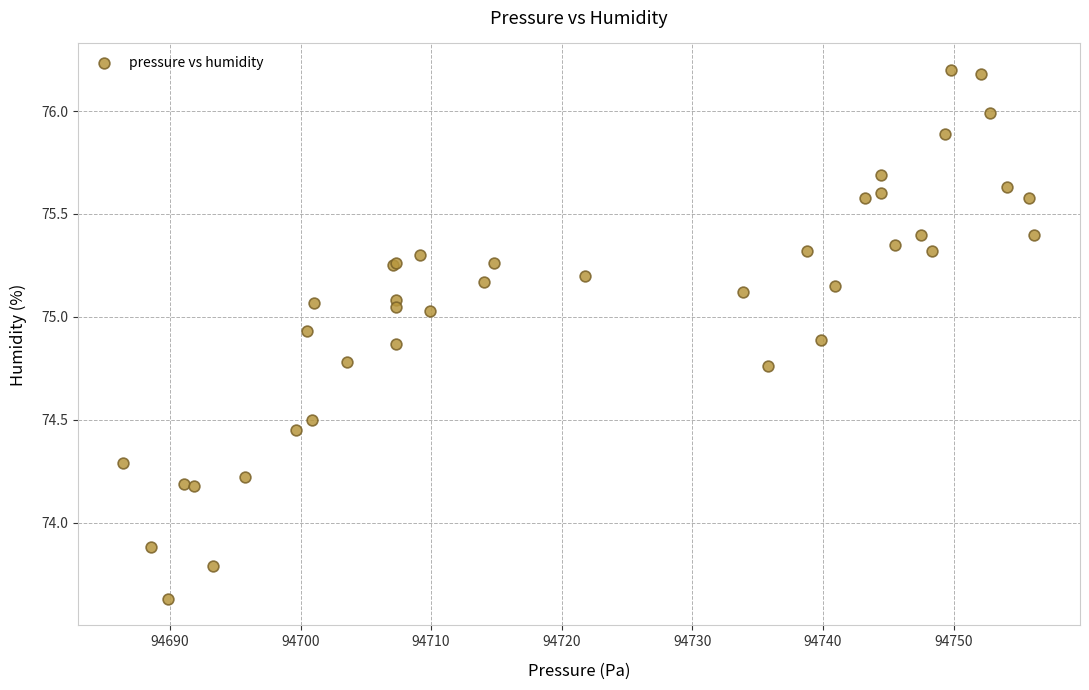

What Y value in the scatter plot is closest to 74?

73.9